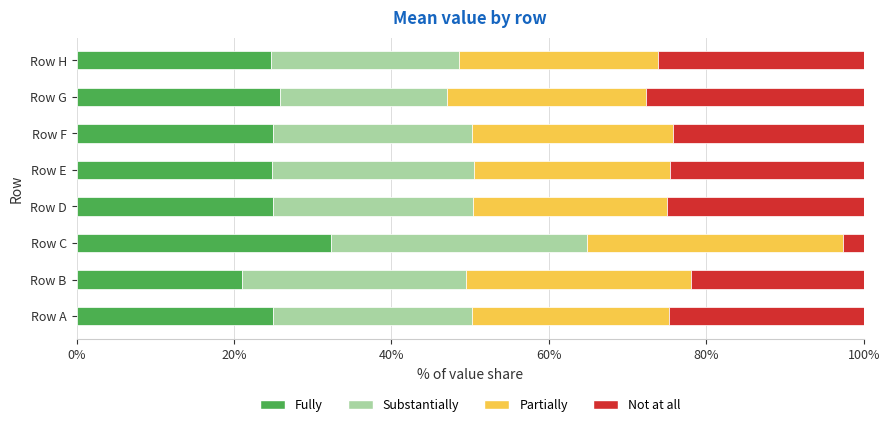

What is the difference between the second highest and minimum values in the Fully series?

4.8